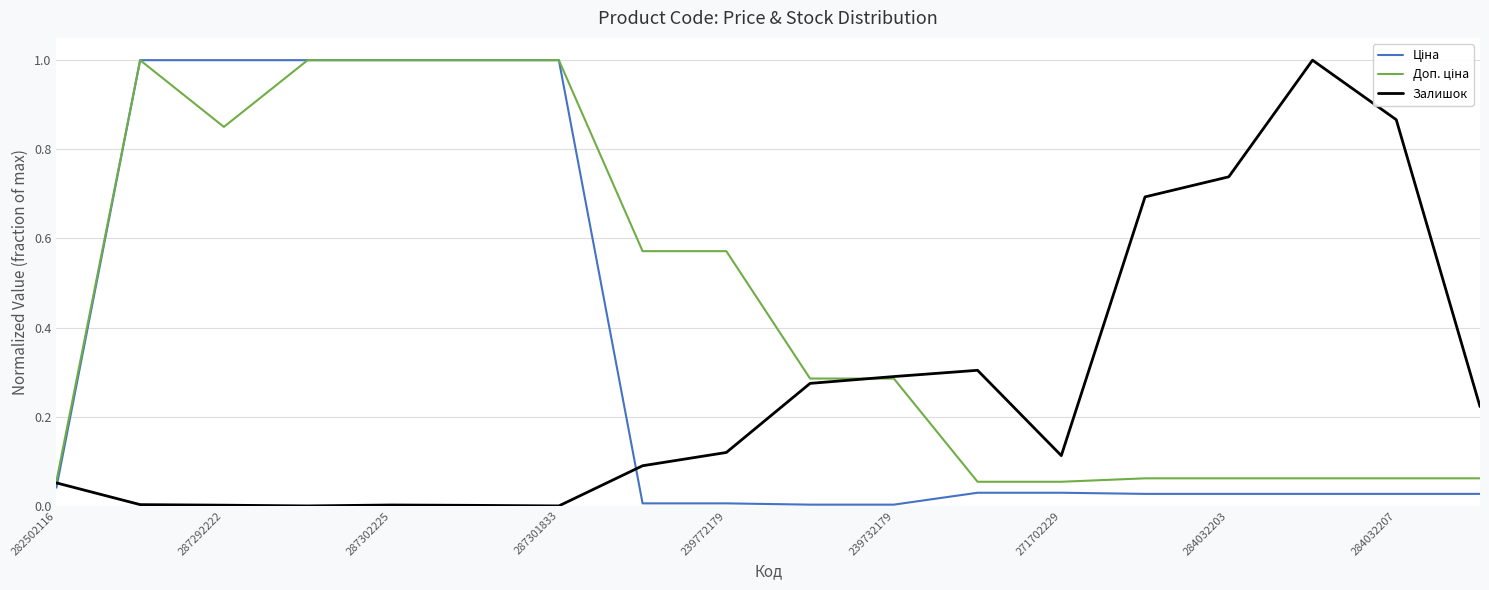

How many lines are shown in the chart?

3